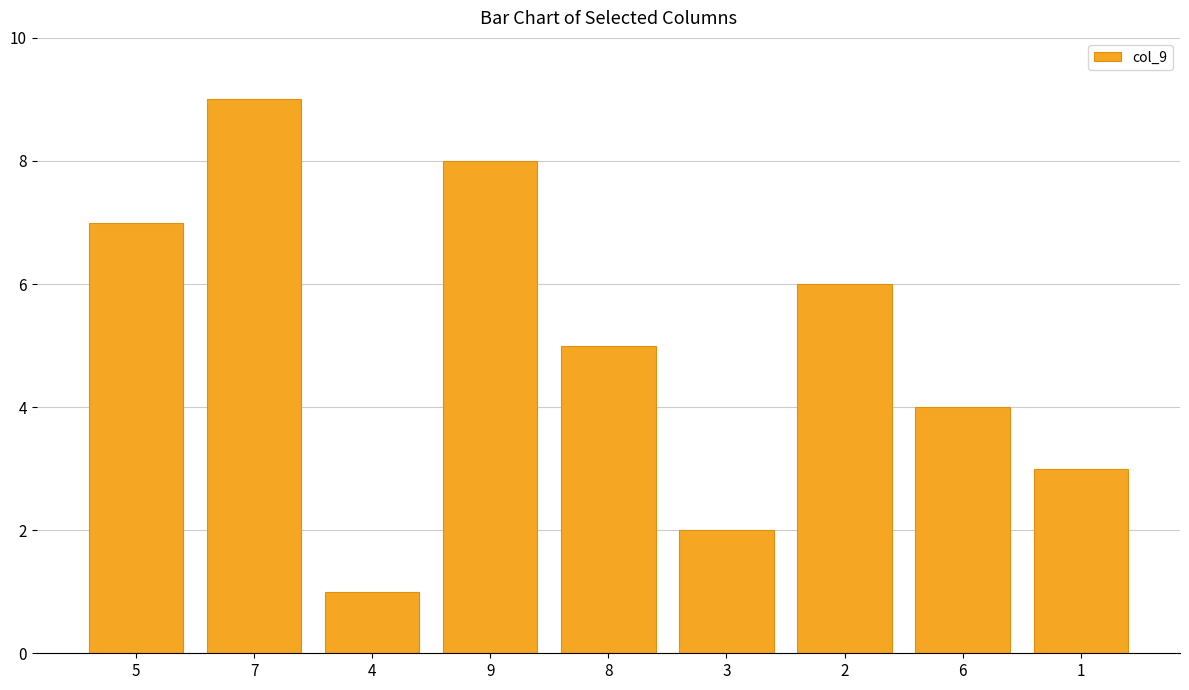

How many distinct data groups are displayed?

1